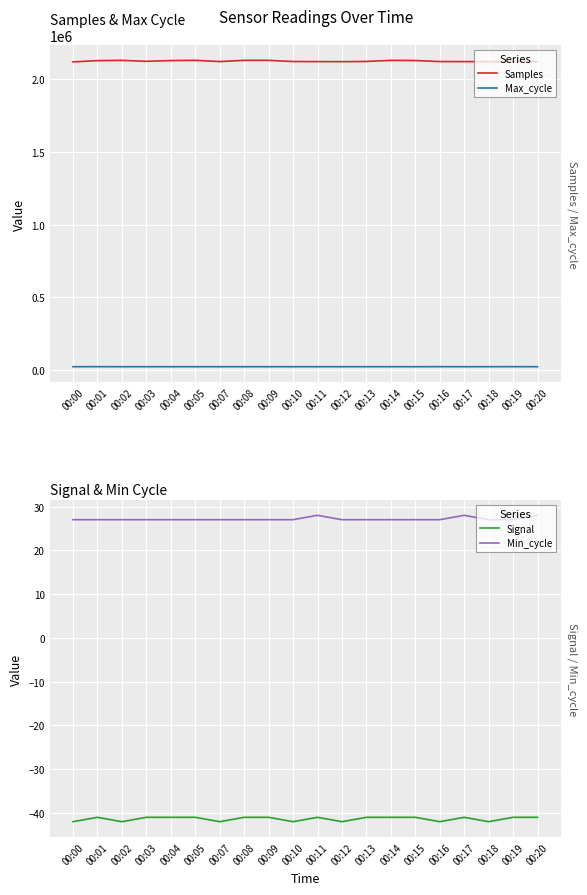

Between 00:09 and 00:18, which is larger?

00:09